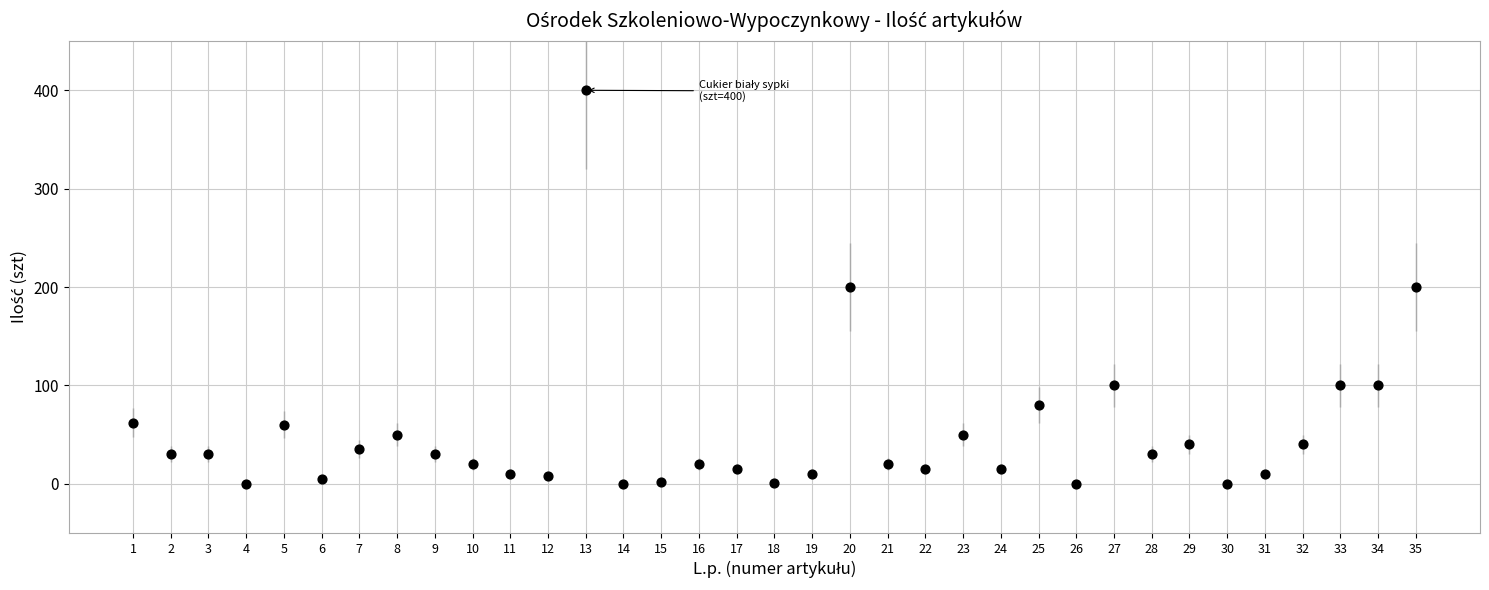

What is the range of Y values (max minus min)?

400